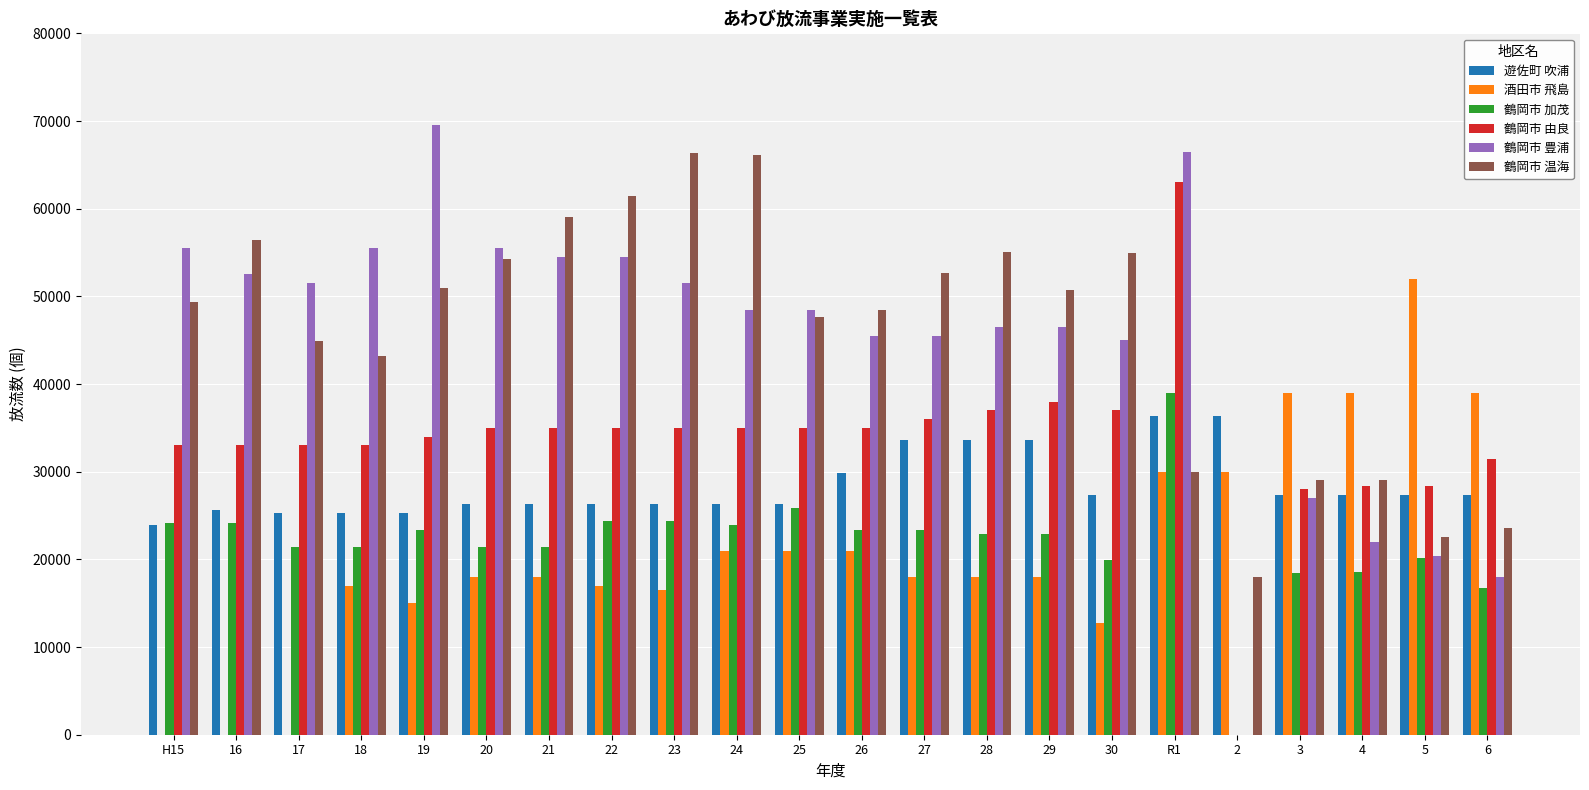

What is the sum of all 鶴岡市 由良 values?

738200